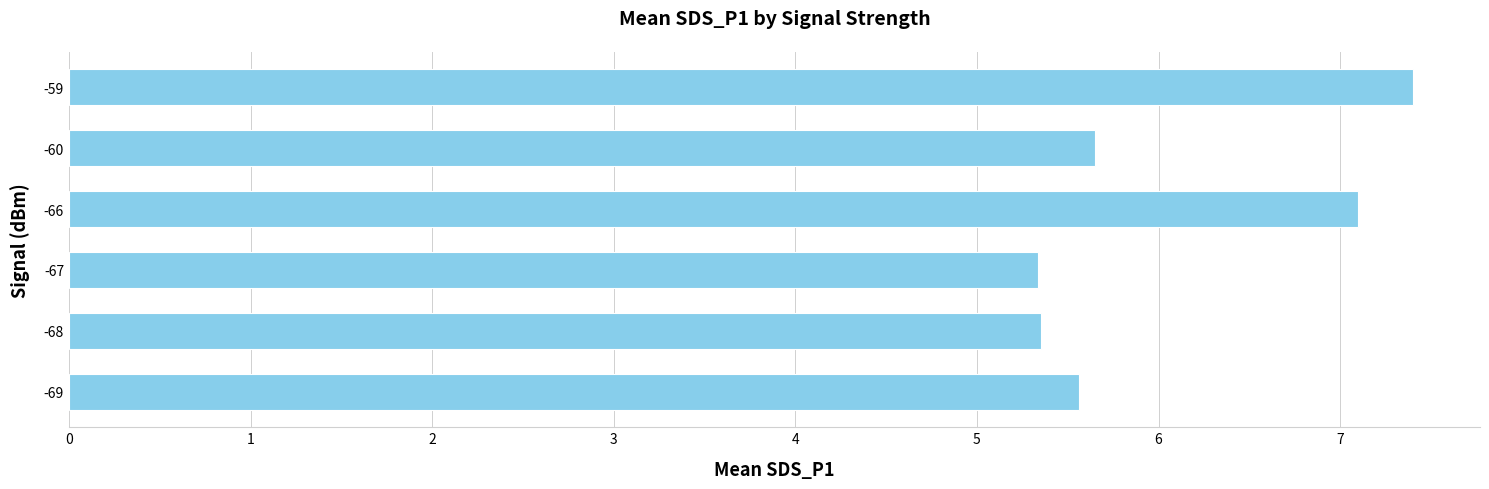

At which label is the value closest to 6?

-60